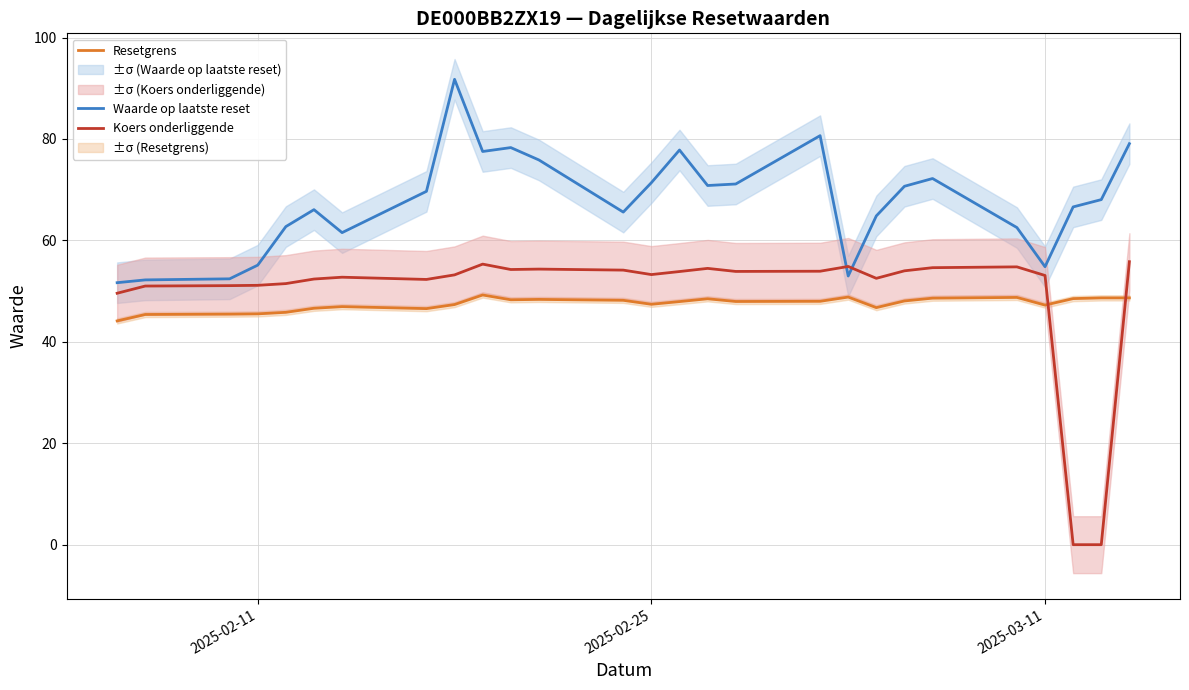

How many data points in Resetgrens are less than 47?

9